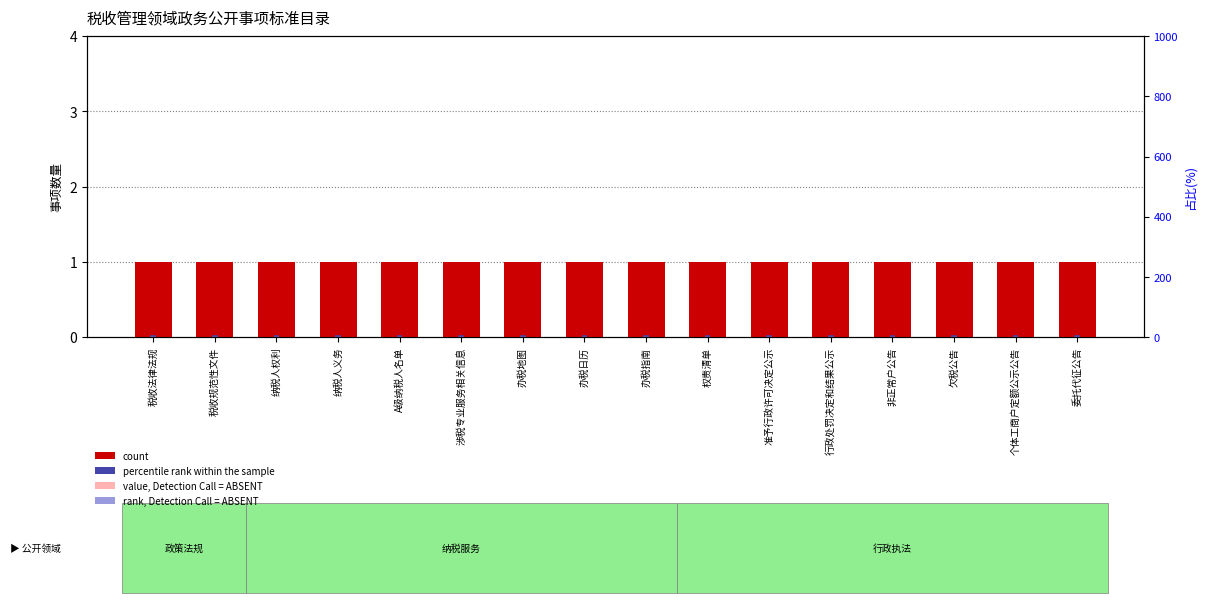

What are all the series names shown in the legend?

count, value, Detection Call = ABSENT, percentile rank within the sample, rank, Detection Call = ABSENT